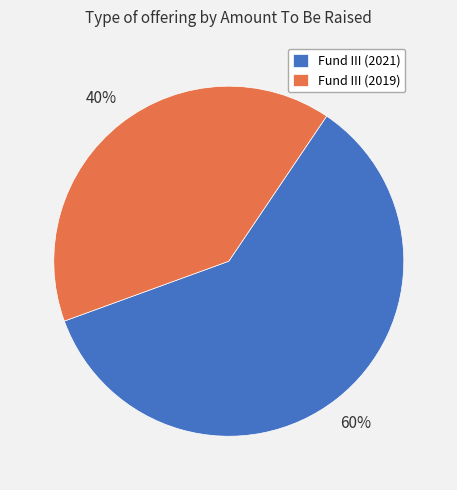

Which category has the biggest portion of the pie?

Fund III (2021)